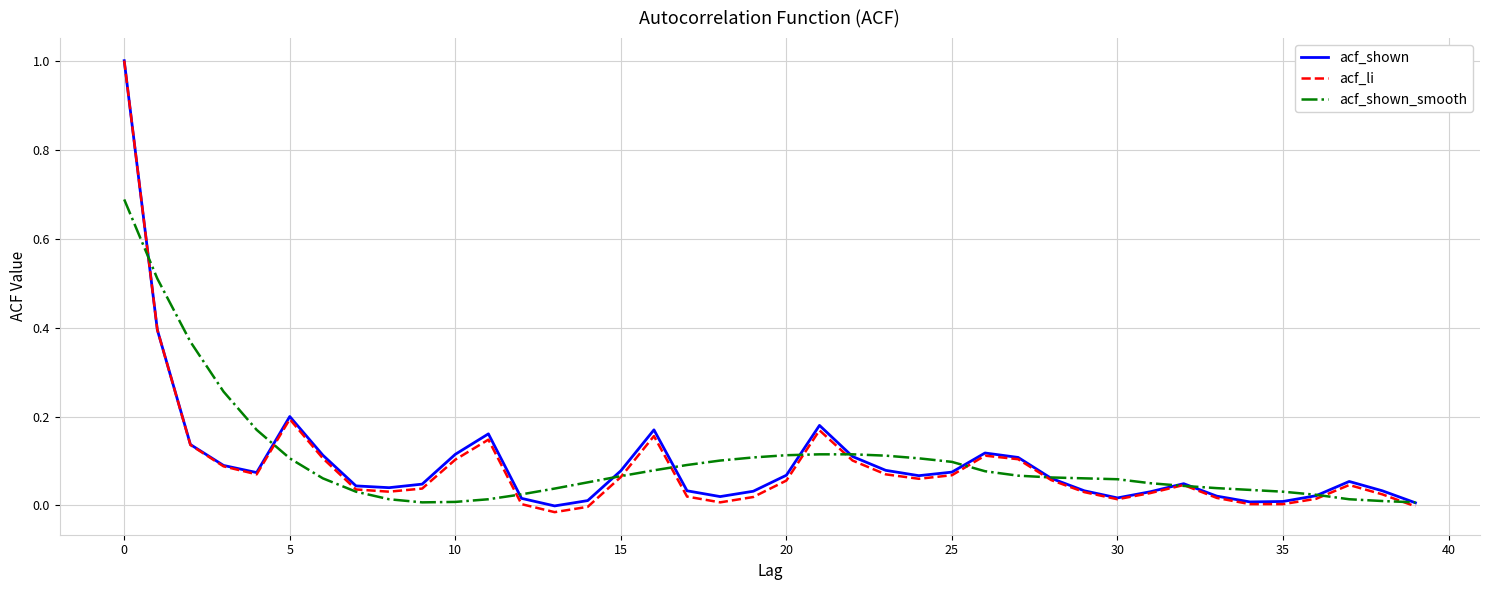

What is the highest value of the acf_shown series?

1.0